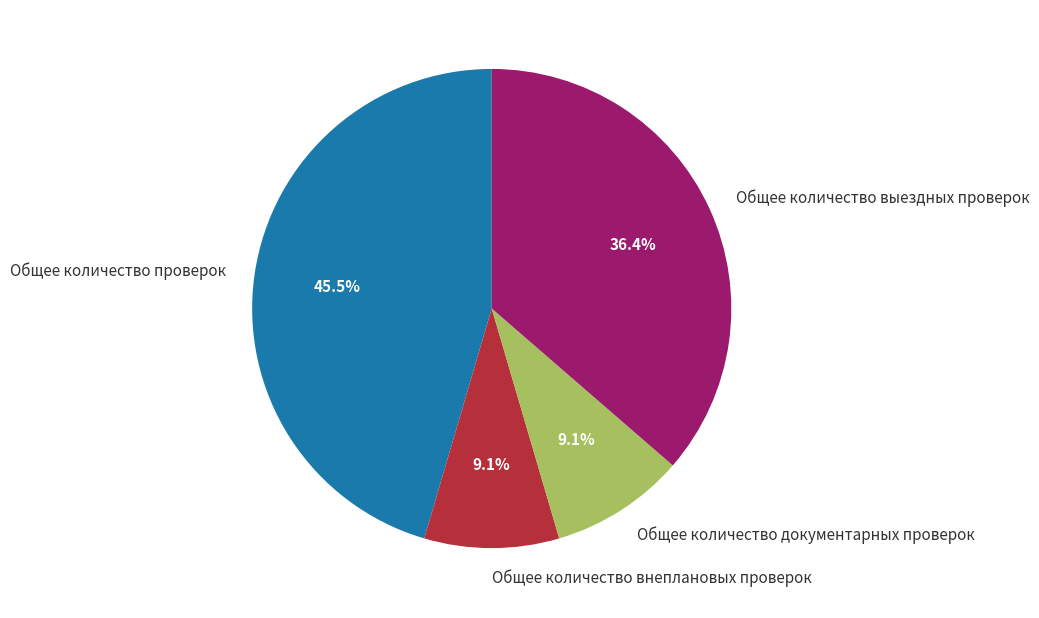

How much of the chart is everything except Общее количество внеплановых проверок?

90.9%